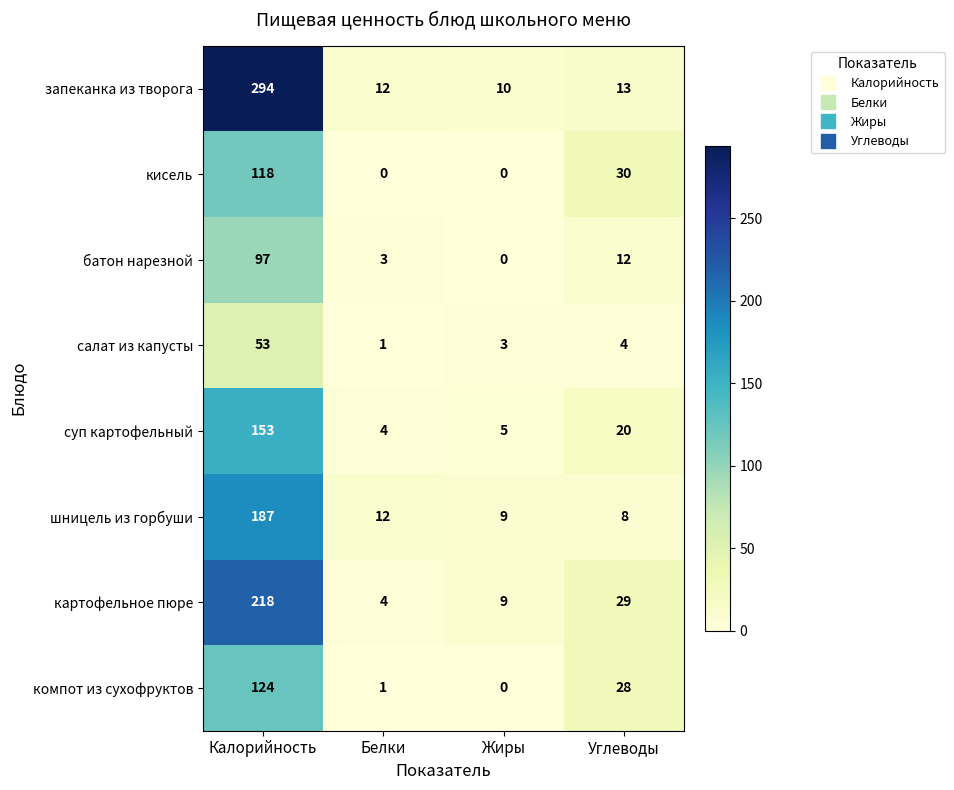

Between Калорийность and Жиры, which series saw the biggest shift?

запеканка из творога